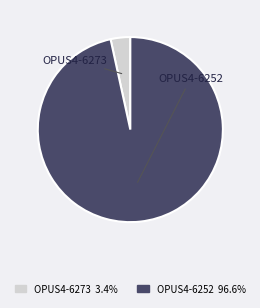

What is the ratio of the value at OPUS4-6252 to the value at OPUS4-6273?

28.2